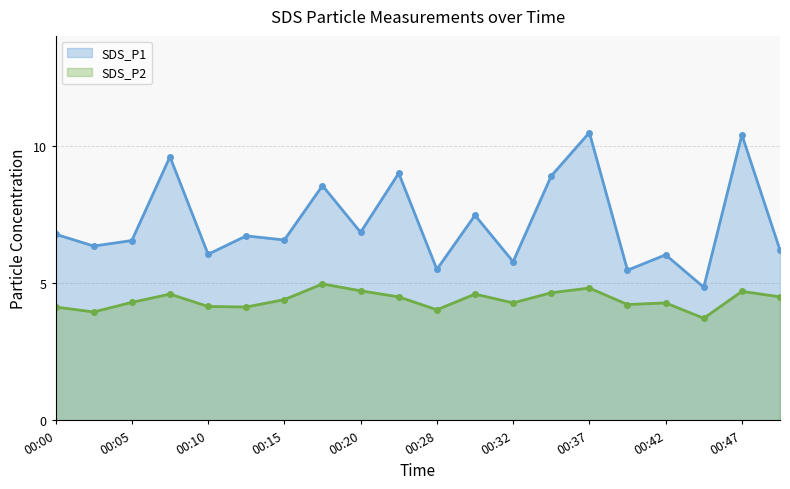

What is the sum of the SDS_P2 values at 00:28 and 00:45?

7.8